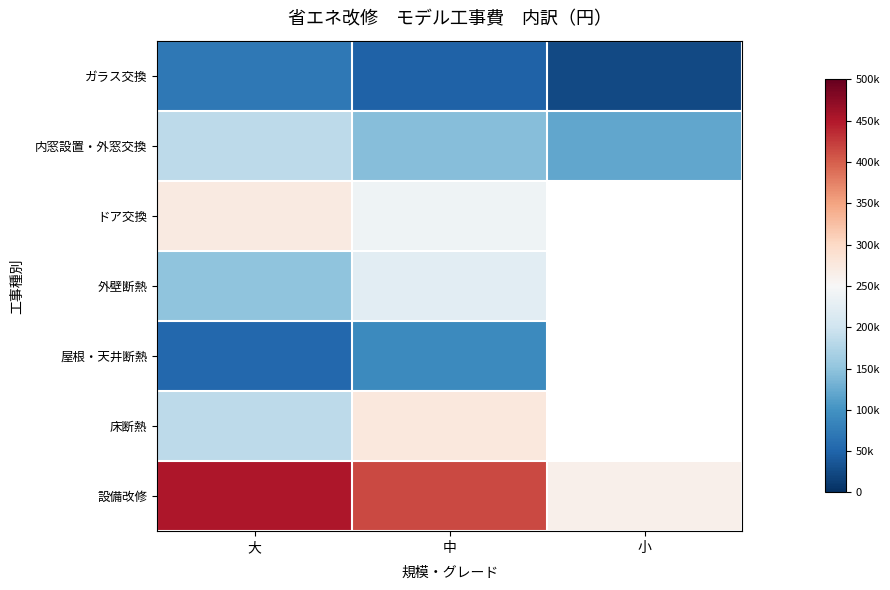

At which category is the sum across all series the highest?

中